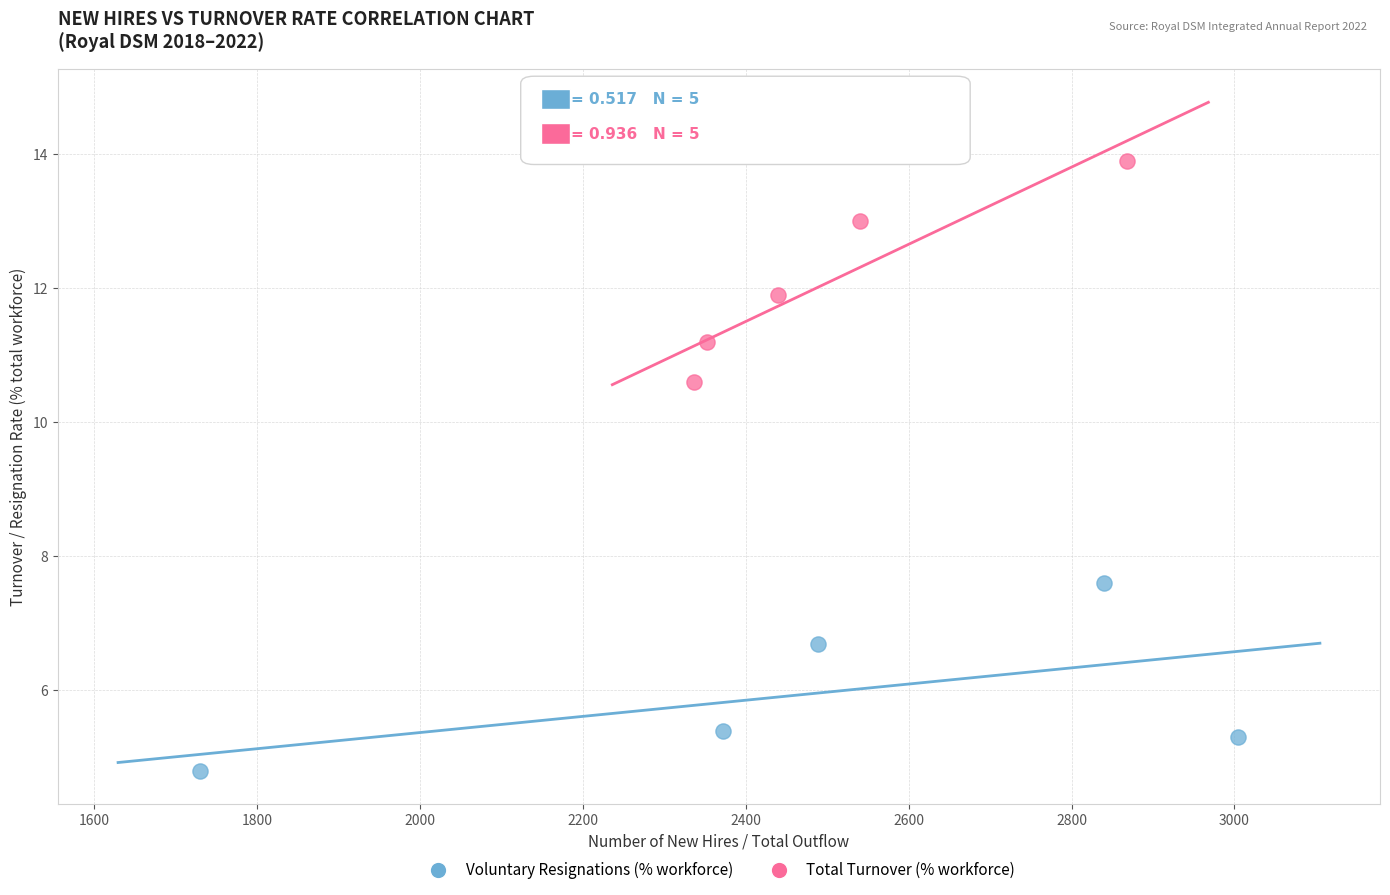

Which series has the widest spread of Y values?

Total Turnover (% workforce)